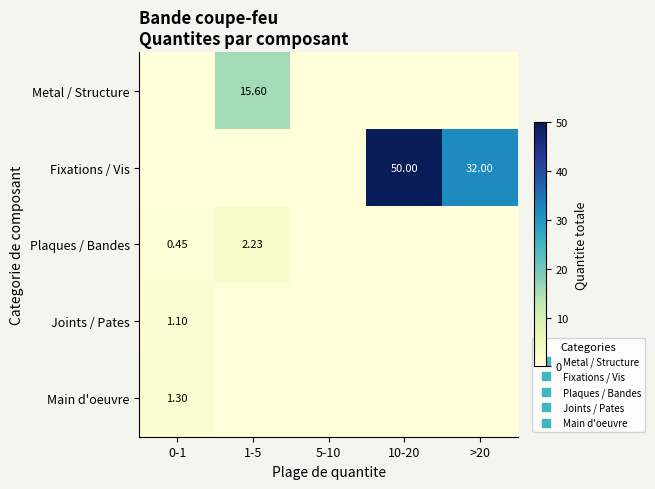

At which label is Metal / Structure closest to 7?

0-1